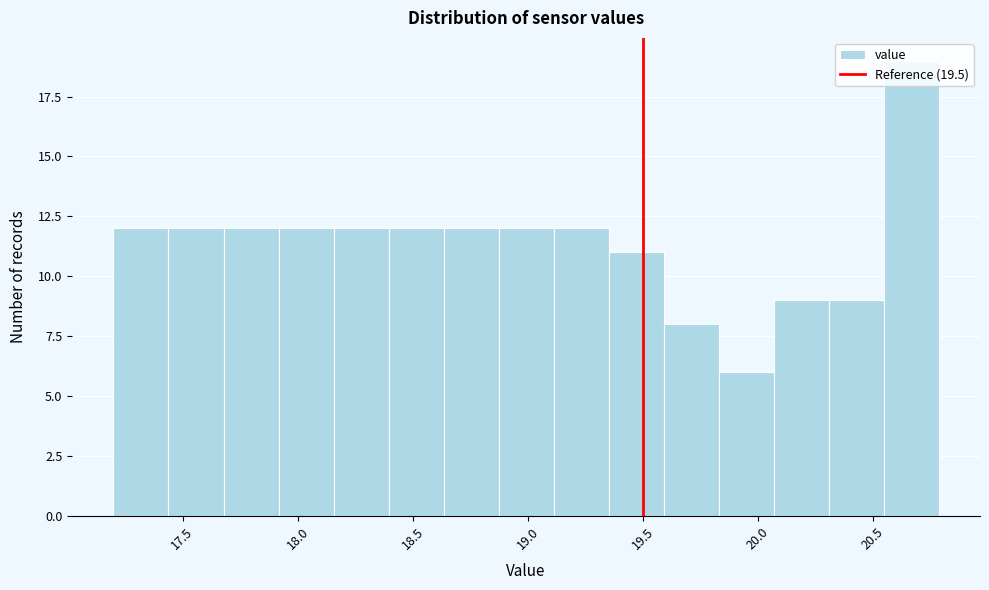

Which range on the x-axis has the tallest bar?

20.55 to 20.80